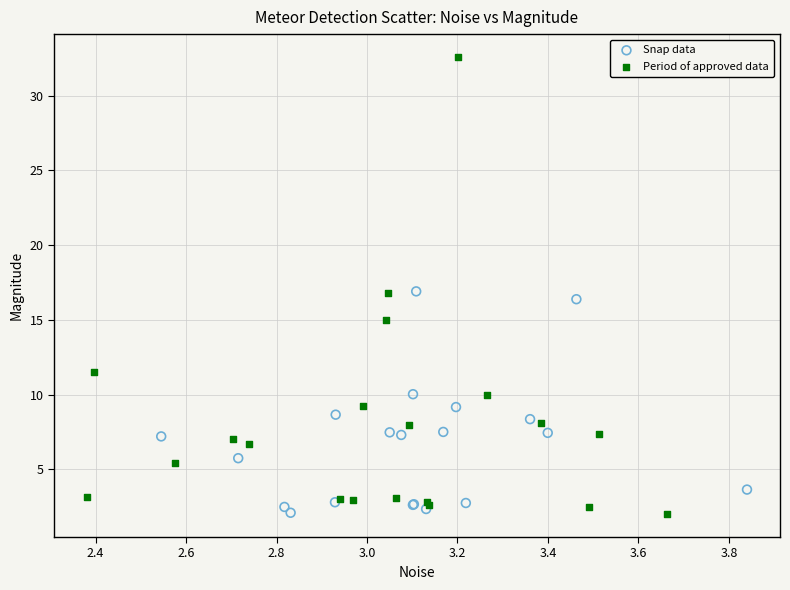

Which series reaches the maximum Y coordinate?

Period of approved data